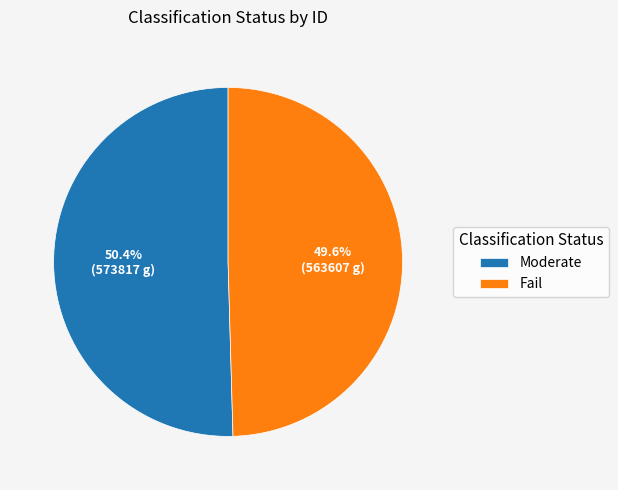

Count the number of slices in the pie.

2